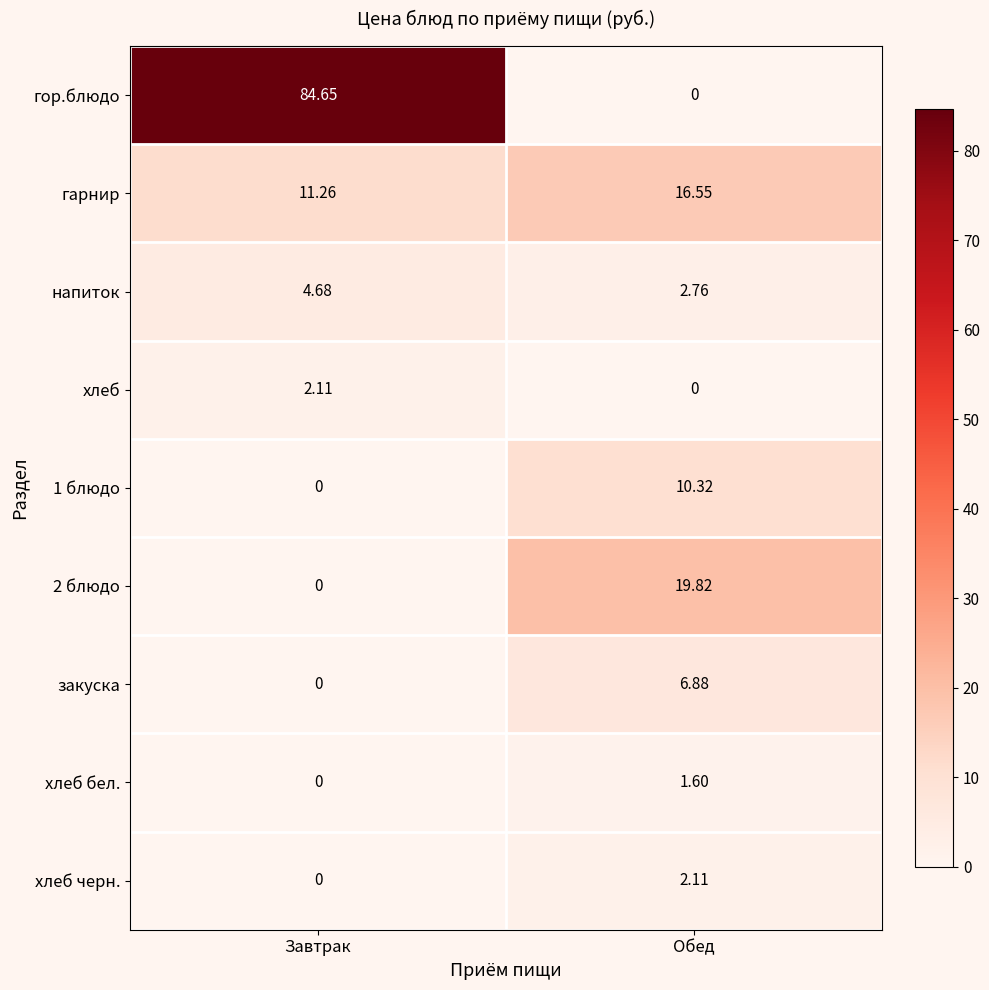

At which category is the sum across all series the highest?

Завтрак